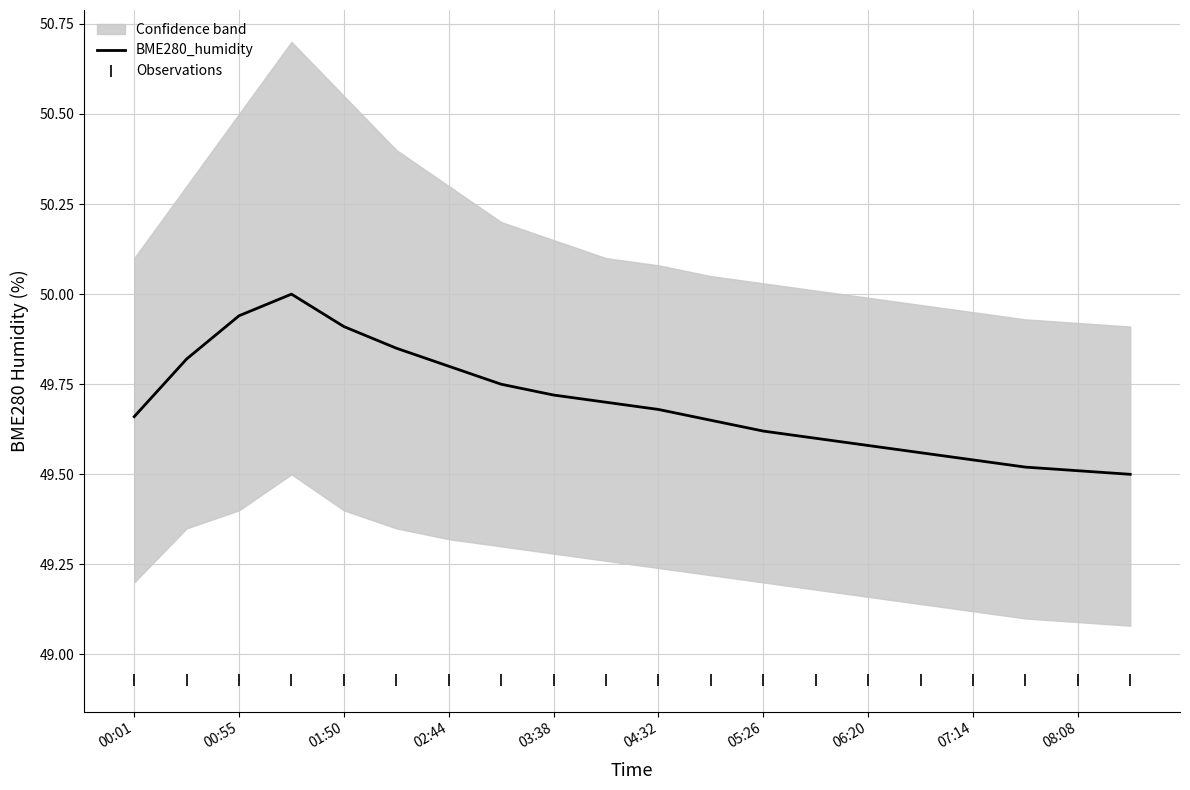

True or false: BME280_humidity and Observations cross at least once.

False